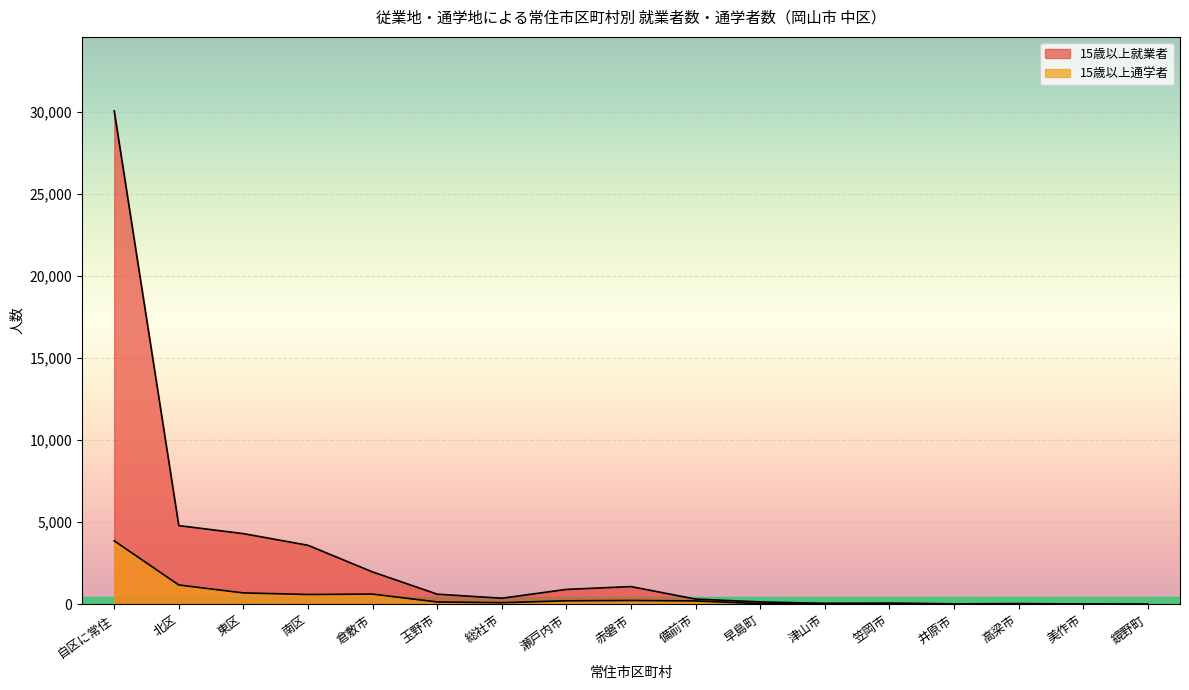

After their last crossing, which series has the higher values: 15歳以上通学者 or 15歳以上就業者?

15歳以上就業者